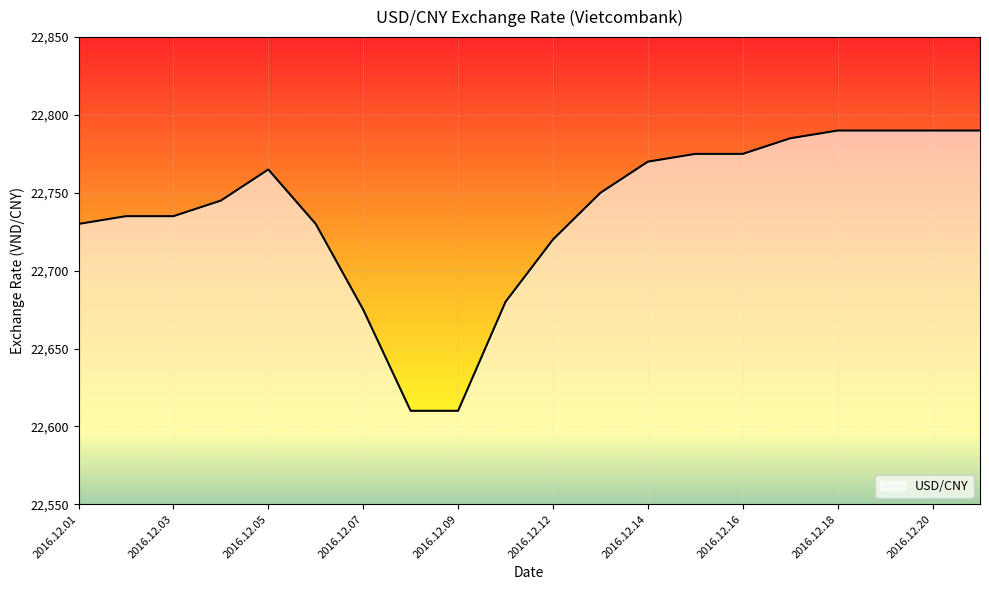

True or false: there are more than 0 points higher than both neighbors.

True